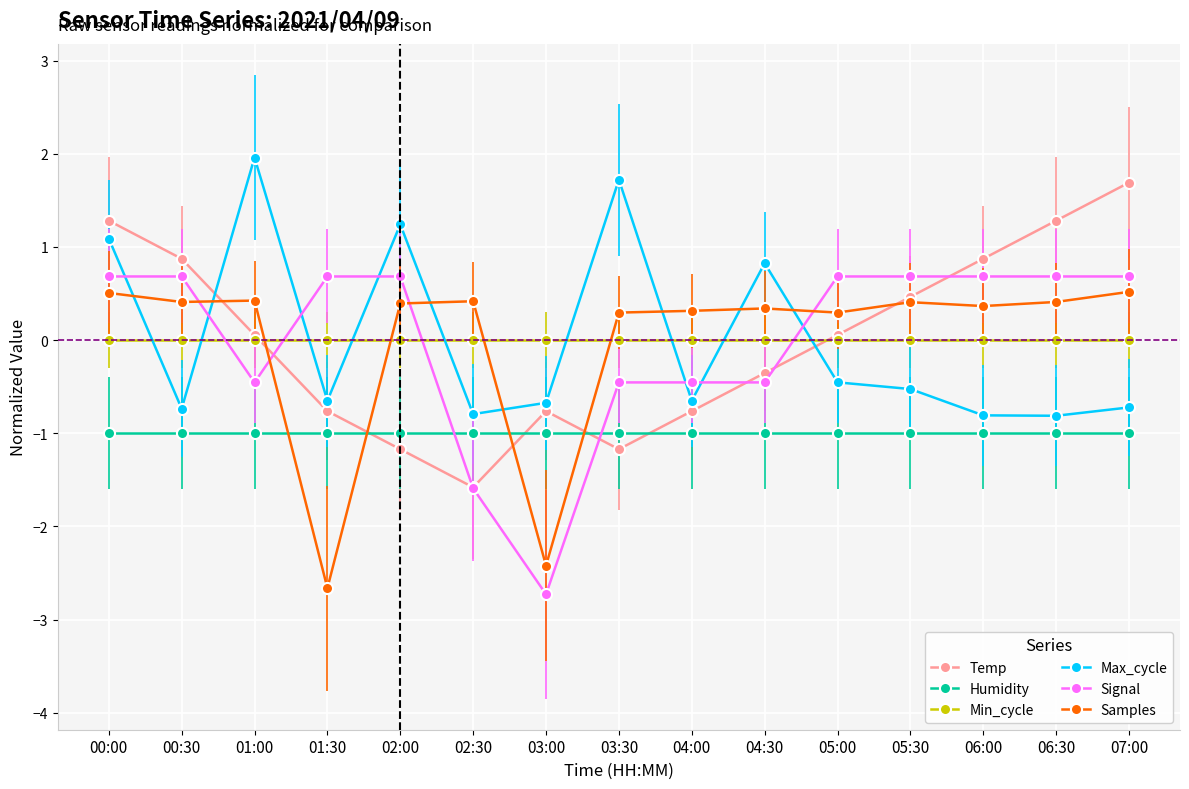

True or false: Signal and Min_cycle cross at least once.

True